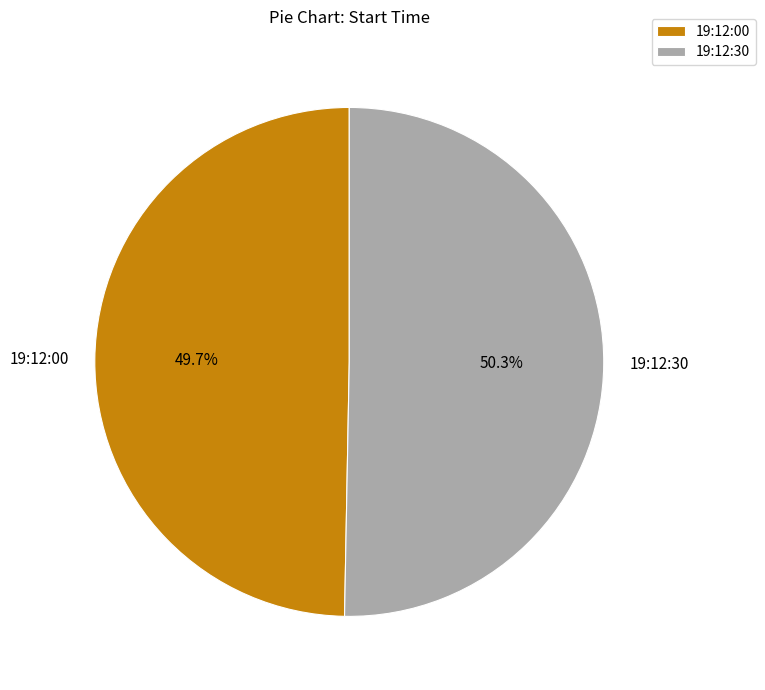

Is there a majority slice in this chart?

Yes